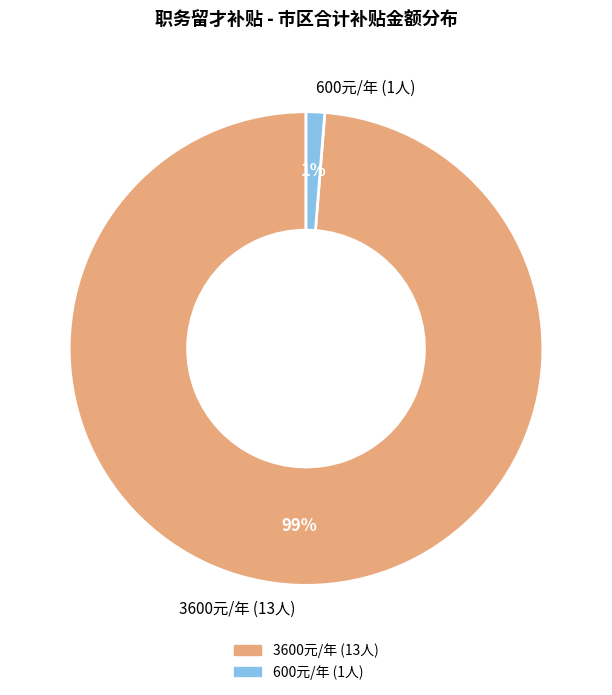

Rank the categories by value from highest to lowest.

3600元/年 (13人), 600元/年 (1人)